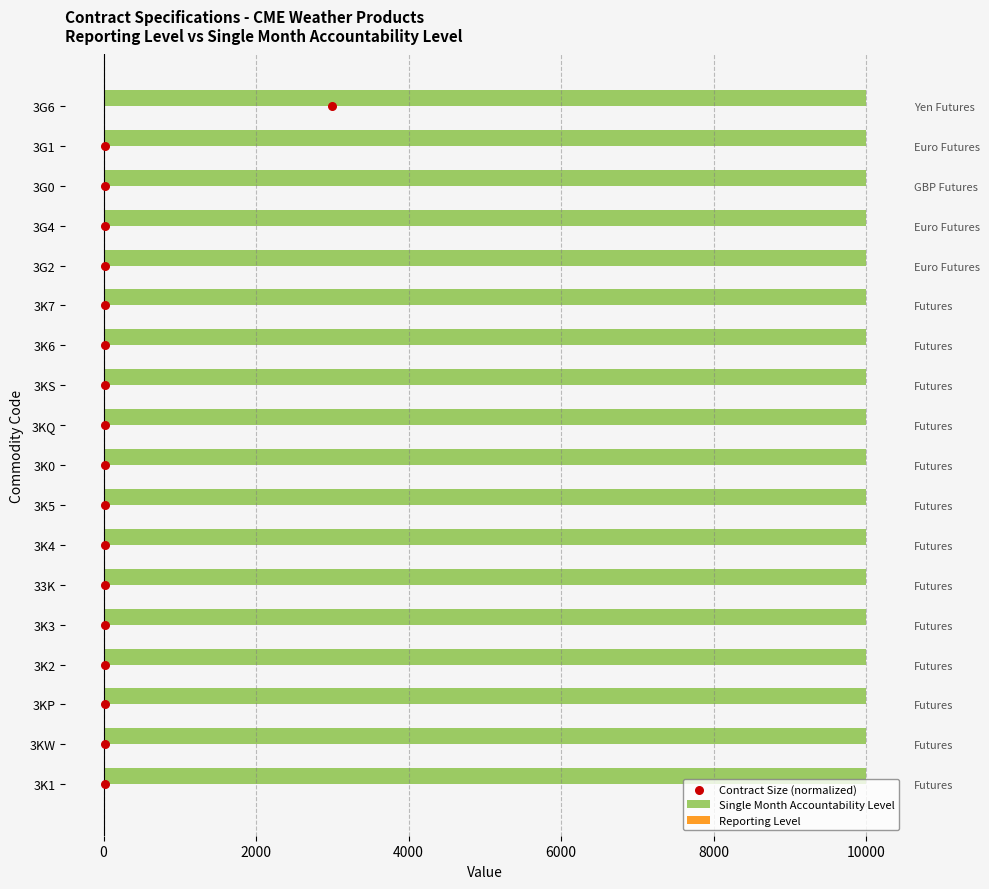

Which series reaches the maximum Y coordinate?

Contract Size (normalized)